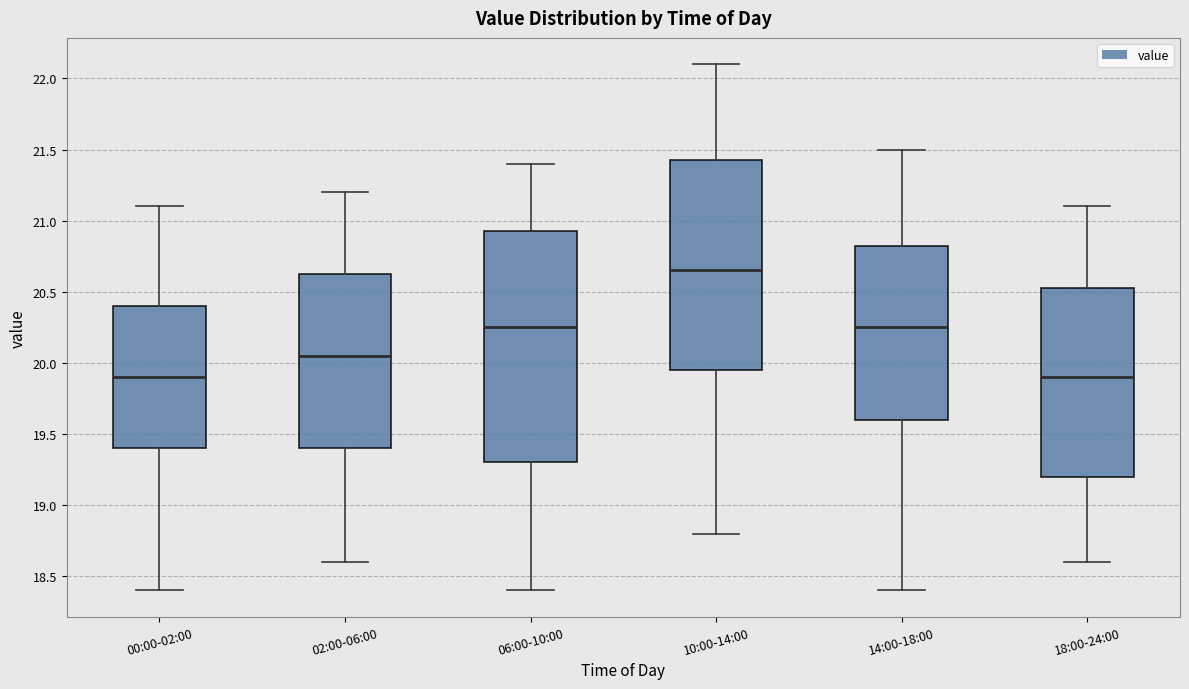

Reading left to right, read every box against the y-axis: the position of its median line, the range the box covers, and the ends of its whiskers. The values are not printed on the chart, so give them approximately, as read against the axis.

00:00-02:00: median 19.90, box 19.40 to 20.40, whiskers 18.40 to 21.10
02:00-06:00: median 20.05, box 19.40 to 20.65, whiskers 18.60 to 21.20
06:00-10:00: median 20.25, box 19.30 to 20.95, whiskers 18.40 to 21.40
10:00-14:00: median 20.65, box 19.95 to 21.45, whiskers 18.80 to 22.10
14:00-18:00: median 20.25, box 19.60 to 20.85, whiskers 18.40 to 21.50
18:00-24:00: median 19.90, box 19.20 to 20.55, whiskers 18.60 to 21.10